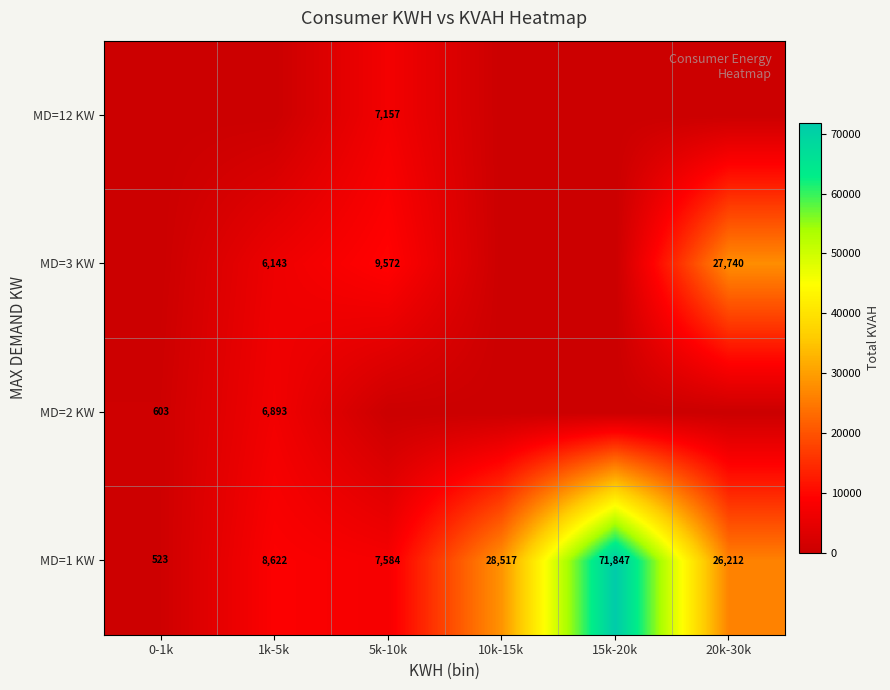

The MD=1 KW series shows 28517 at 10k-15k. True or false?

True